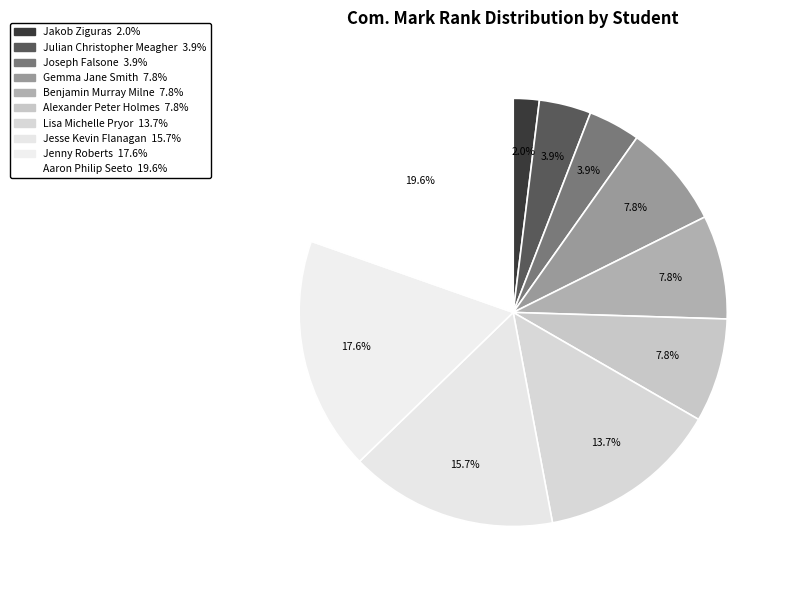

Is there any slice that represents more than half of the pie?

No